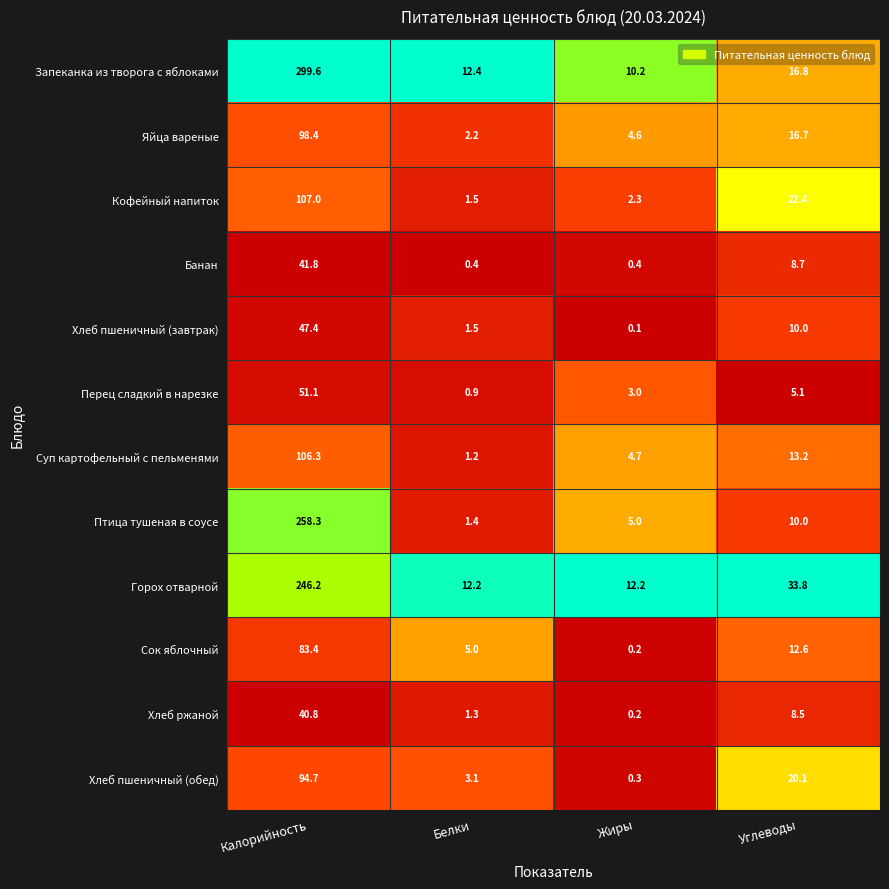

At how many categories does at least one series exceed 0?

4